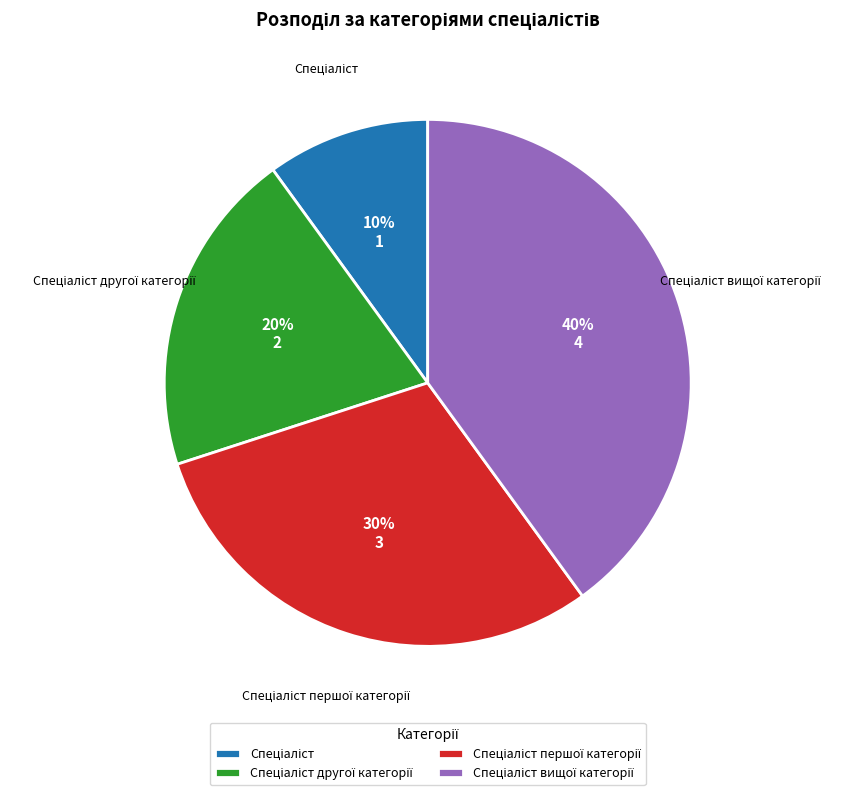

Count the number of slices in the pie.

4